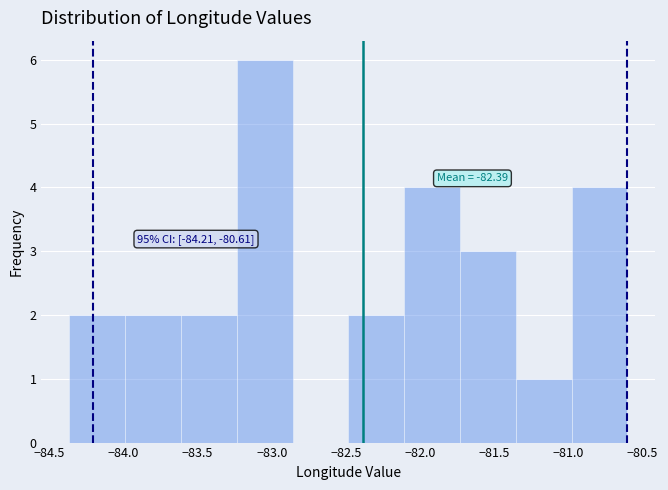

Which range on the x-axis has the tallest bar?

-83.25 to -82.85